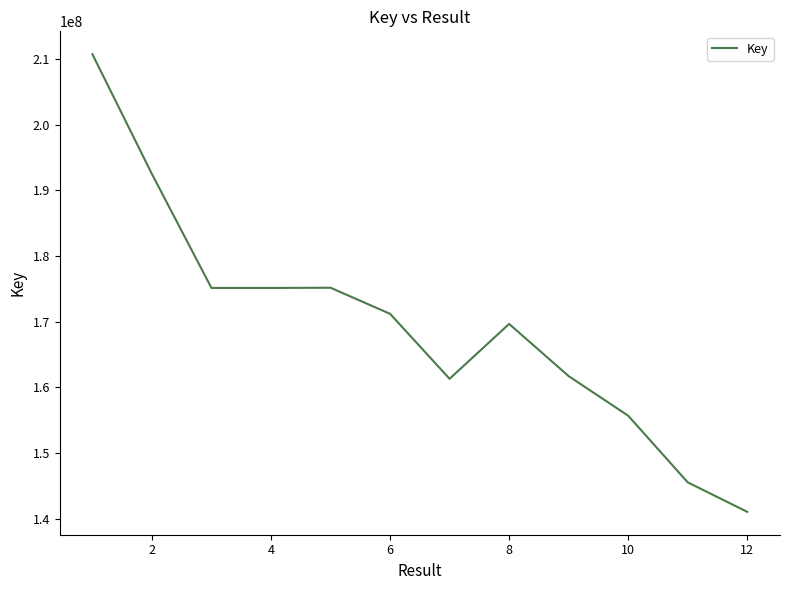

What is the minimum value shown in the chart?

141035470